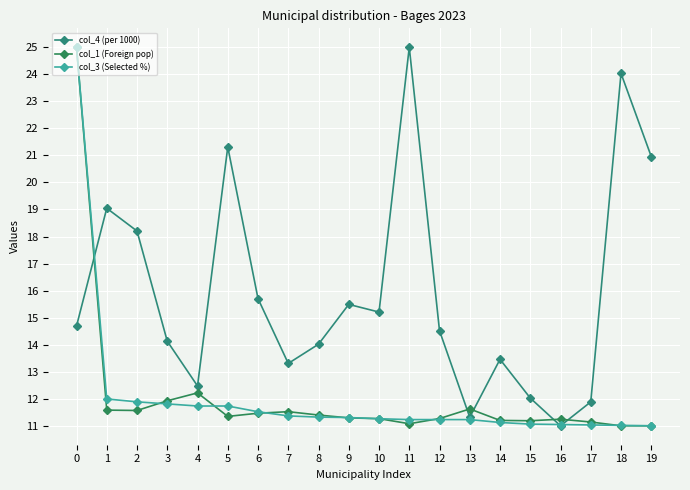

At which category does the chart reach its peak across all series?

11